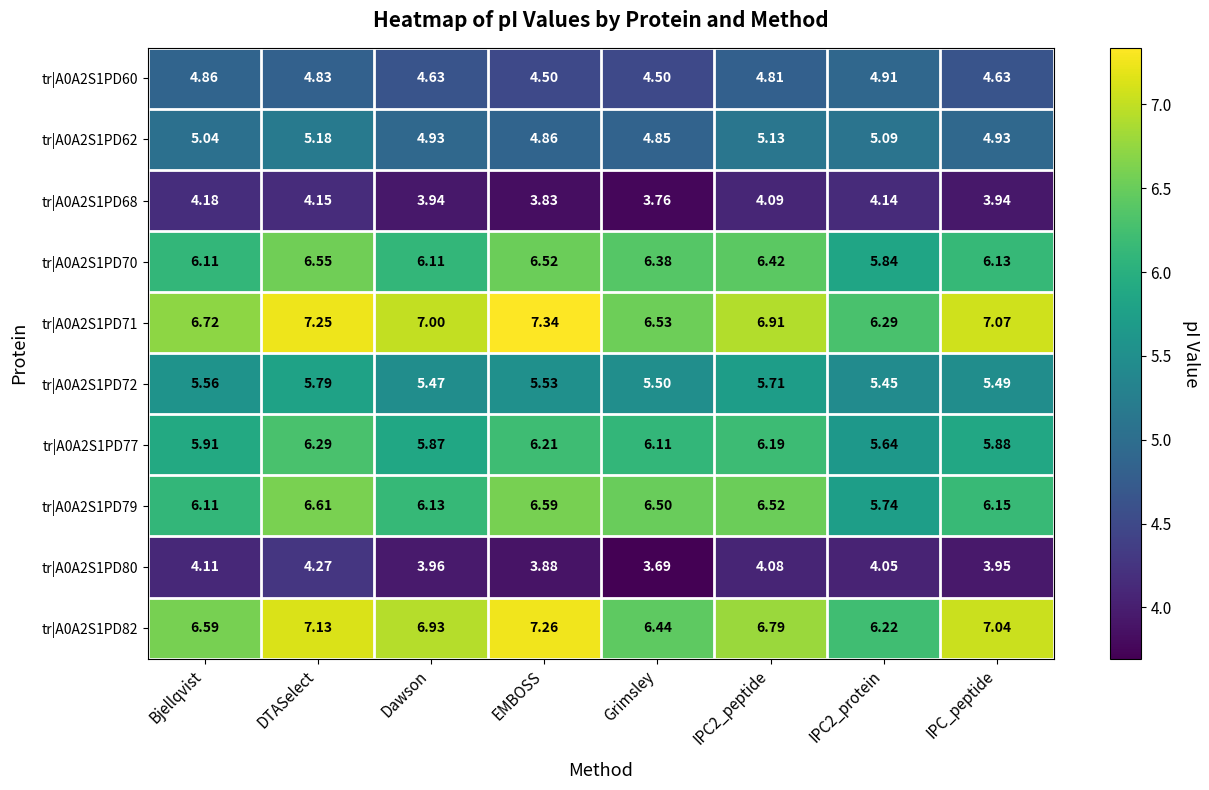

Rank the series by their maximum value, from highest to lowest.

tr|A0A2S1PD71, tr|A0A2S1PD82, tr|A0A2S1PD79, tr|A0A2S1PD70, tr|A0A2S1PD77, tr|A0A2S1PD72, tr|A0A2S1PD62, tr|A0A2S1PD60, tr|A0A2S1PD80, tr|A0A2S1PD68